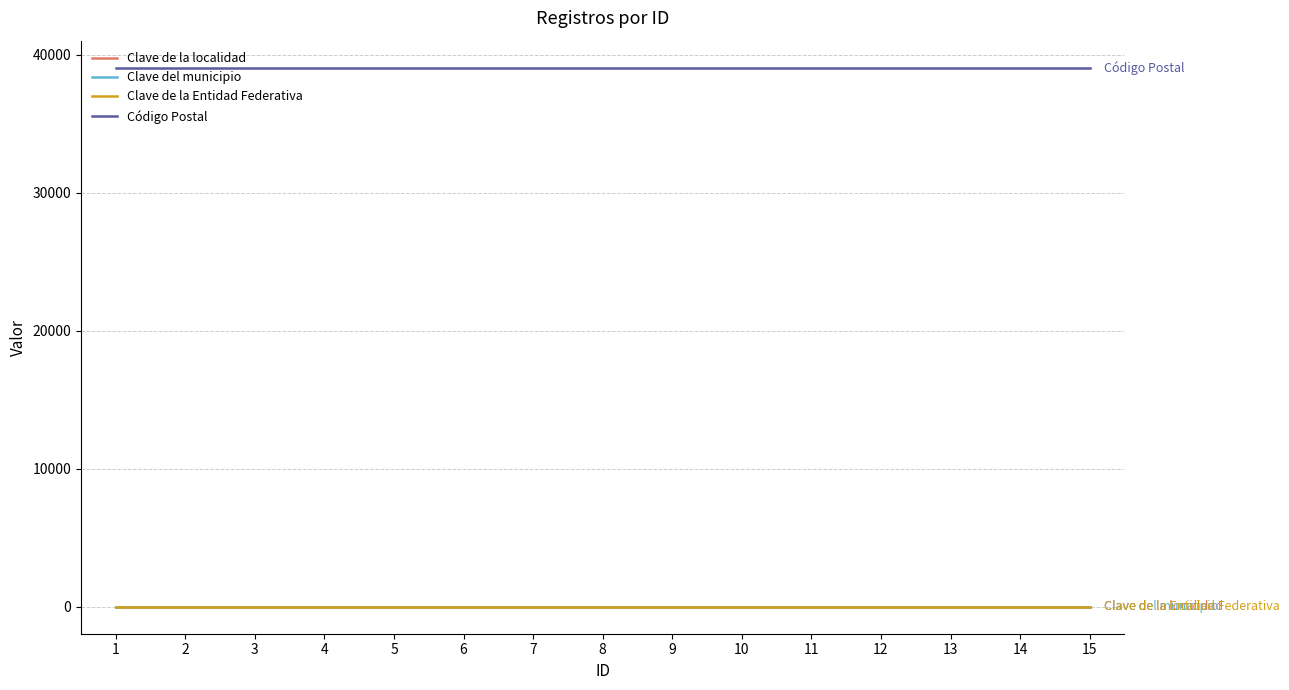

At which category does the chart reach its peak across all series?

1